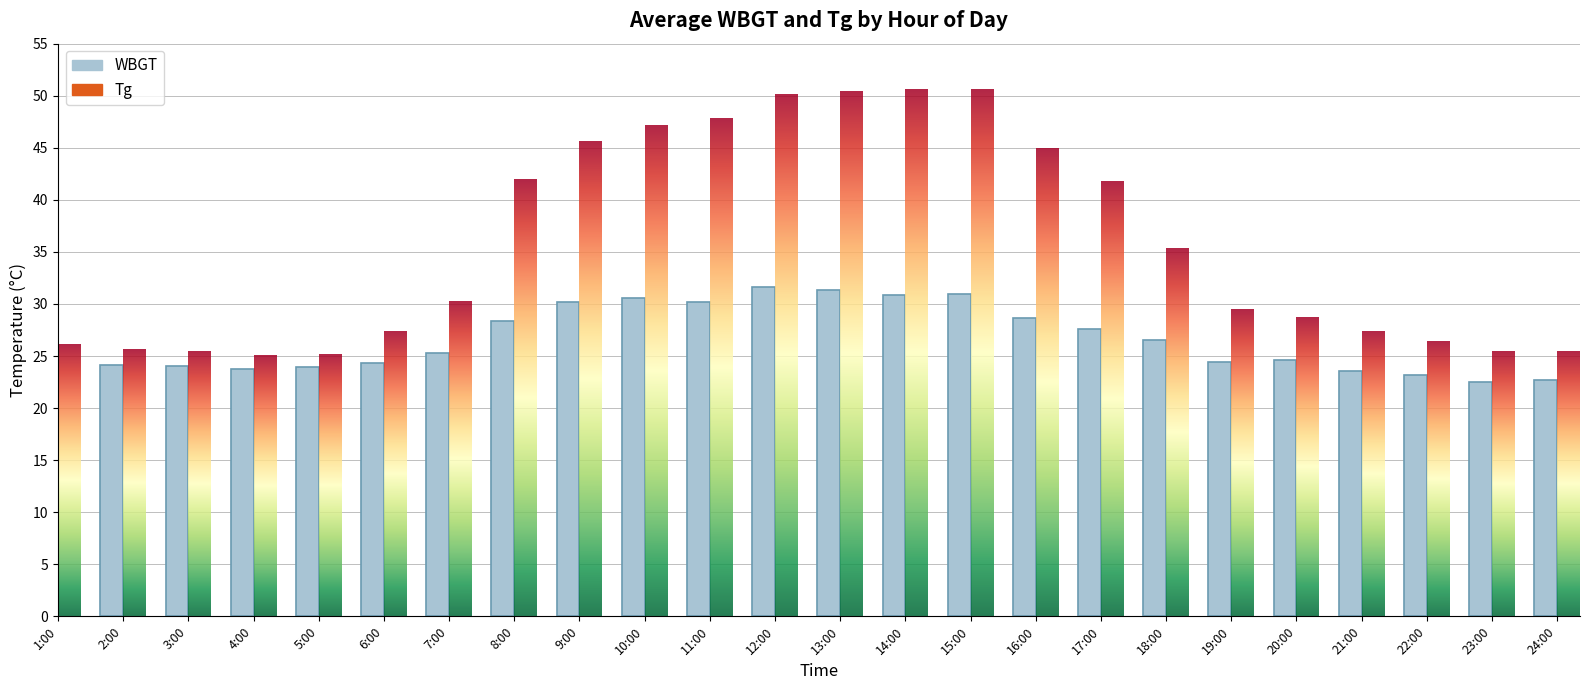

Reading left to right, transcribe all the data shown in this chart.

WBGT: 24.3	24.1	24.0	23.8	23.9	24.3	25.3	28.4	30.2	30.6	30.2	31.6	31.3	30.9	31.0	28.7	27.6	26.5	24.4	24.6	23.6	23.2	22.5	22.7
Tg: 26.1	25.6	25.4	25.0	25.1	27.3	30.2	41.9	45.6	47.1	47.8	50.1	50.4	50.6	50.6	44.9	41.7	35.3	29.4	28.7	27.3	26.4	25.4	25.4